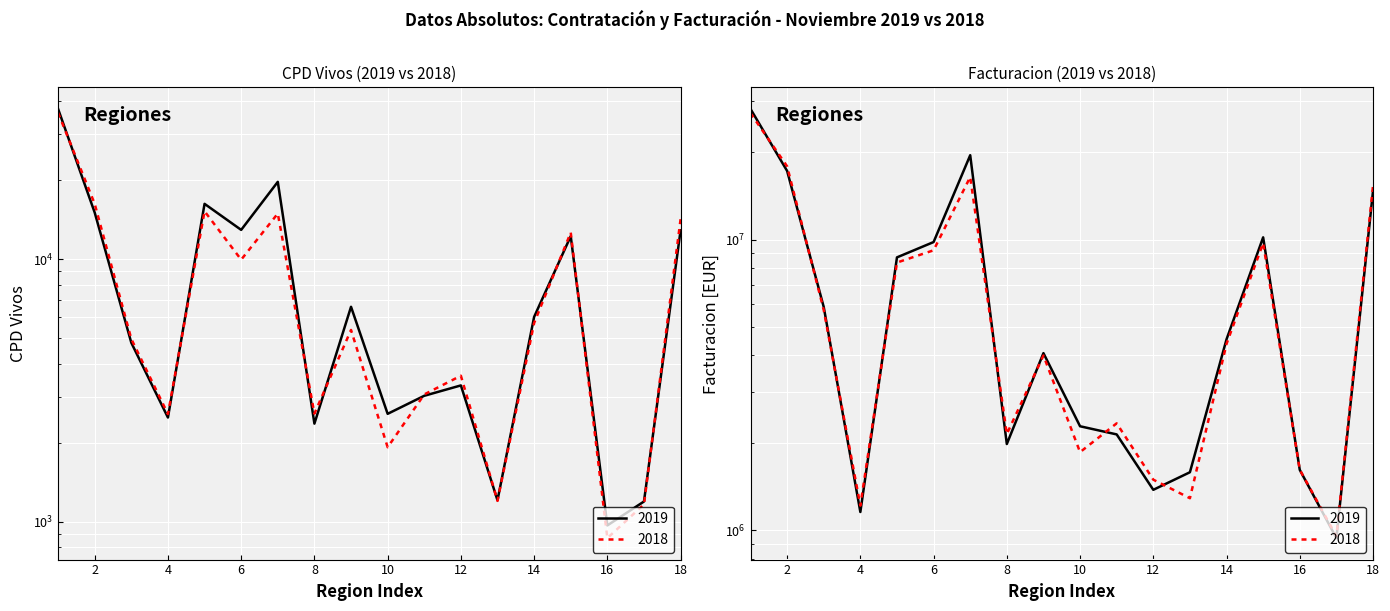

Reading left to right, transcribe all the data shown in this chart.

CPD Vivos 2019: 37316.0	15038.0	4804.0	2495.0	16236.0	12923.0	19689.0	2365.0	6586.0	2577.0	3019.0	3306.0	1208.0	6026.0	12229.0	969.0	1195.0	12874.0
CPD Vivos 2018: 36074.0	16231.0	4966.0	2572.0	15216.0	9952.0	14913.0	2582.0	5375.0	1923.0	3055.0	3599.0	1202.0	5712.0	12626.0	867.0	1165.0	14199.0
Facturacion 2019: 28146019.9	17220512.0	5862797.4	1156254.3	8684874.7	9805988.3	19502235.8	1981003.4	4068733.9	2280111.3	2137517.6	1378326.8	1584120.5	4539474.2	10176732.1	1614877.1	940204.5	14665430.4
Facturacion 2018: 27214967.1	17861962.9	5724233.7	1216340.4	8336055.8	9186604.7	16413512.1	2143991.8	3992881.0	1857333.1	2333694.0	1493613.0	1289789.4	4376923.4	9726741.4	1616218.2	954812.0	15290932.7